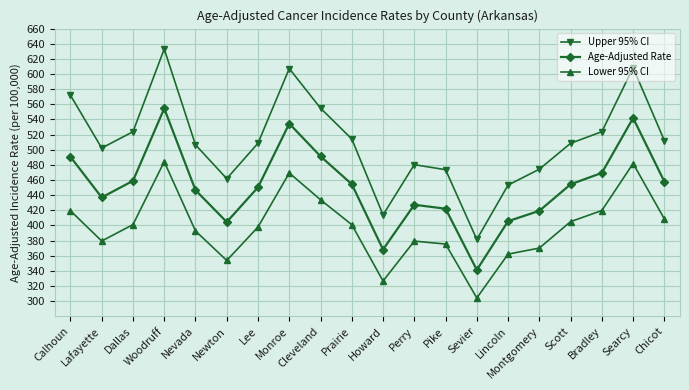

What is the sum of the Upper 95% CI values at Howard and Cleveland?

968.8